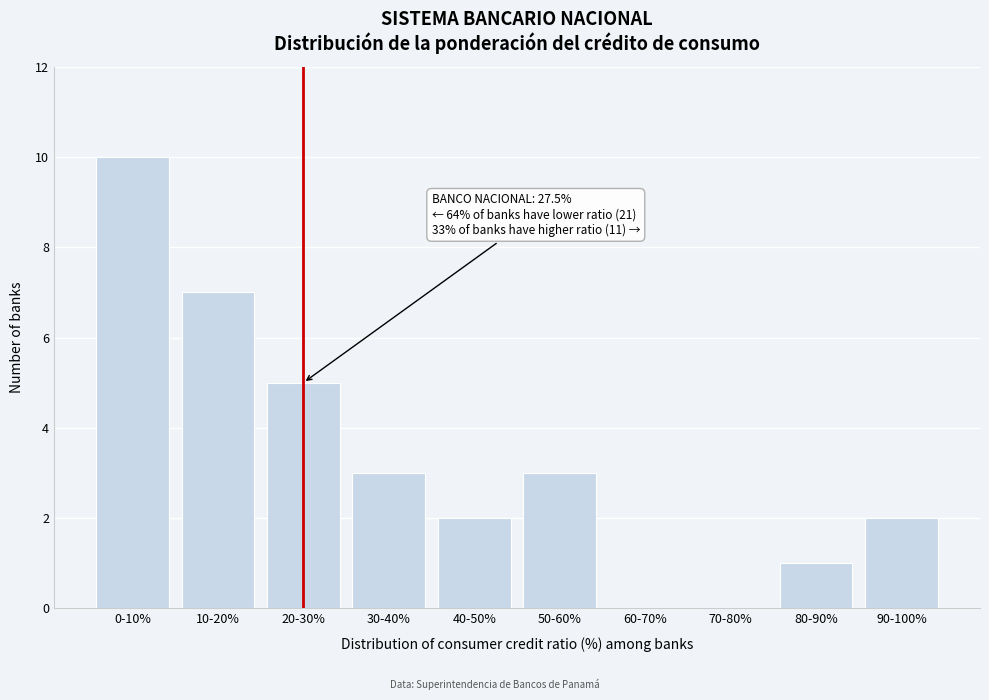

Reading left to right, what are all the values shown in this chart?

0-10%=10	10-20%=7	20-30%=5	30-40%=3	40-50%=2	50-60%=3	60-70%=0	70-80%=0	80-90%=1	90-100%=2